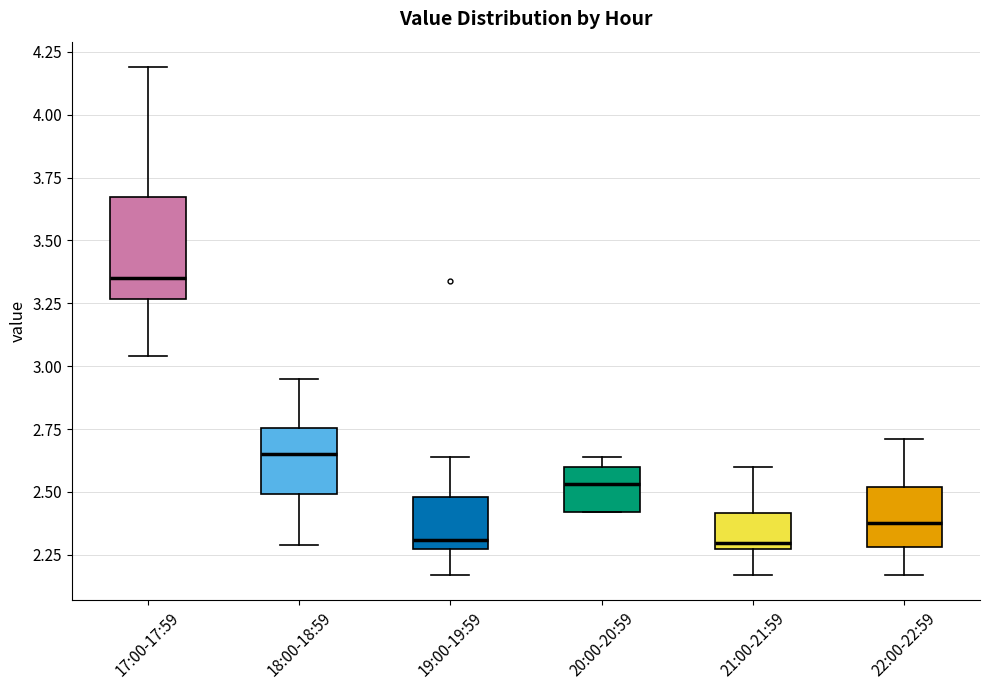

Reading left to right, transcribe this box plot: for each box, give where its median line is, the range the box spans, and where its two whiskers end, as read against the y-axis. The values are not printed on the chart, so give them approximately, as read against the axis.

17:00-17:59: median 3.35, box 3.25 to 3.70, whiskers 3.05 to 4.20
18:00-18:59: median 2.65, box 2.50 to 2.75, whiskers 2.30 to 2.95
19:00-19:59: median 2.30, box 2.25 to 2.50, whiskers 2.15 to 2.65
20:00-20:59: median 2.55, box 2.40 to 2.60, whiskers 2.40 to 2.65
21:00-21:59: median 2.30, box 2.25 to 2.40, whiskers 2.15 to 2.60
22:00-22:59: median 2.40, box 2.30 to 2.50, whiskers 2.15 to 2.70